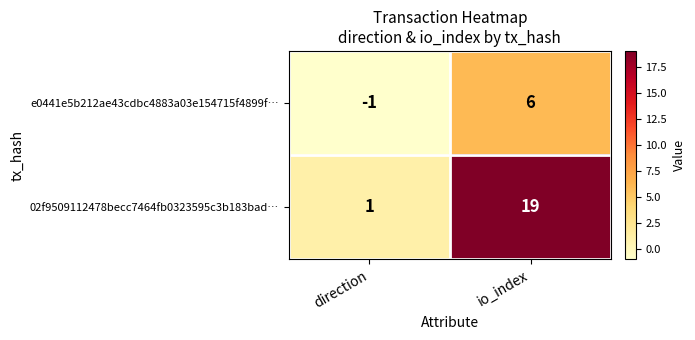

List the series in order of their overall mean, lowest first.

e0441e5b212ae43cdbc4883a03e154715f4899f…, 02f9509112478becc7464fb0323595c3b183bad…